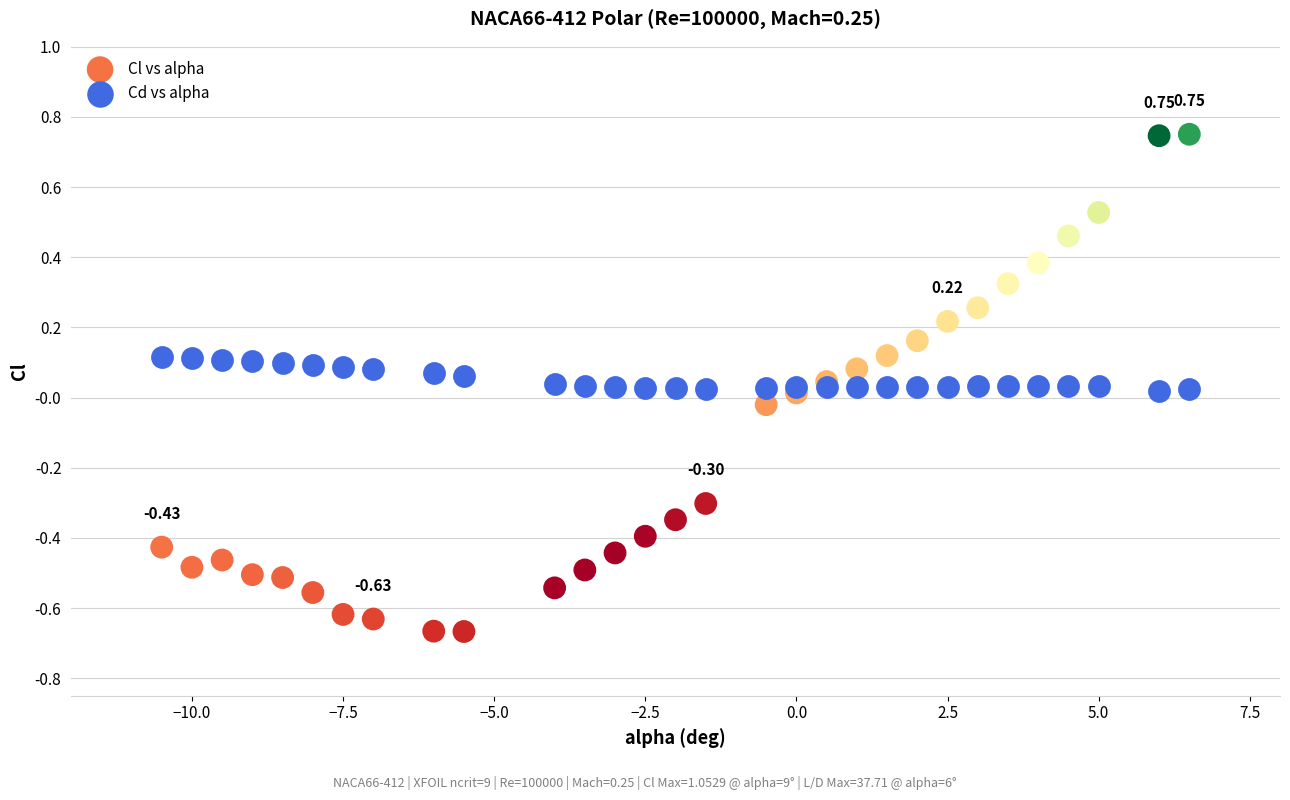

Which series contains the lowest Y value?

Cl vs alpha